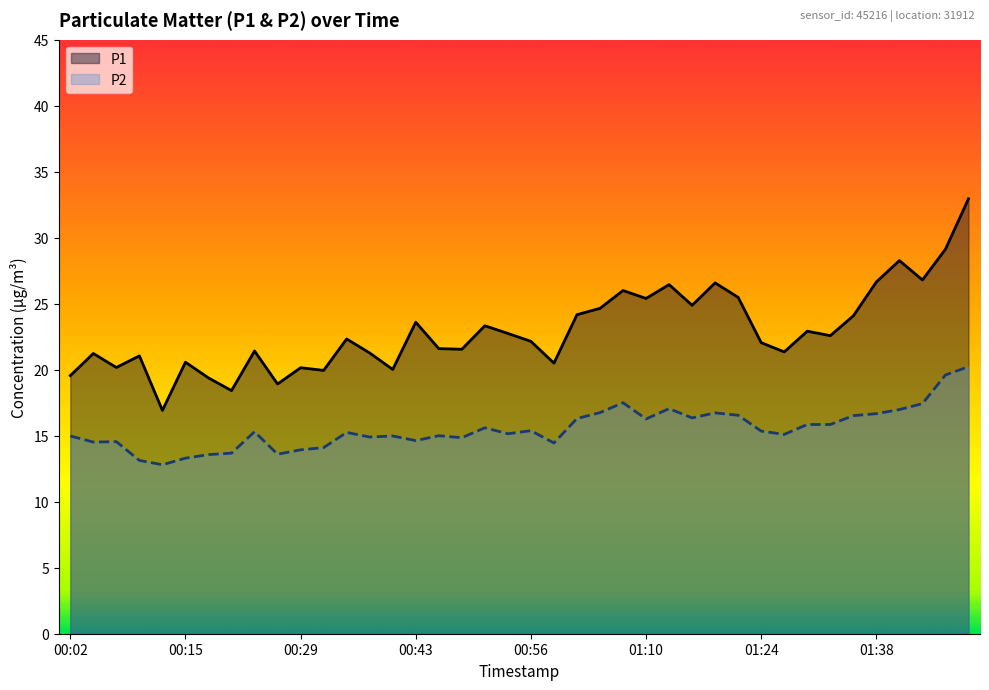

True or false: P2 has a value of 5.3 at 01:16.

False